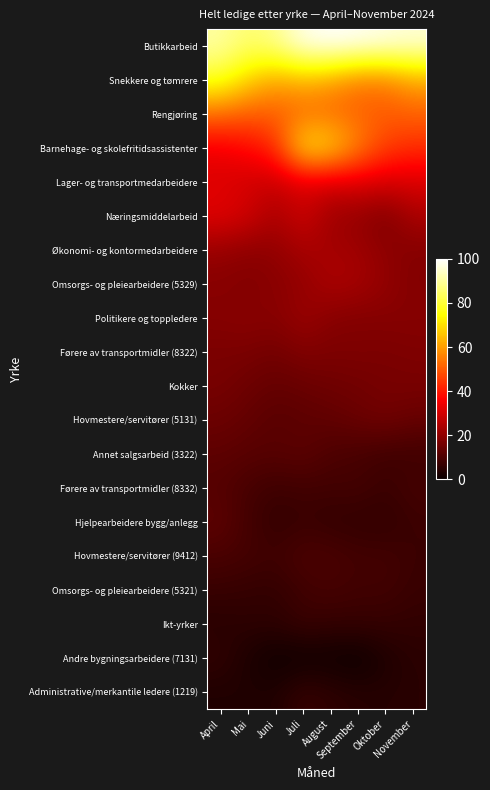

Reading left to right, list all the values displayed in this chart.

Butikkarbeid: April=90.7	Mai=85.1	Juni=88.6	Juli=98.1	August=100.0	September=99.2	Oktober=97.5	November=96.0
Snekkere og tømrere: April=78.3	Mai=68.3	Juni=61.1	Juli=64.0	August=60.5	September=54.6	Oktober=55.0	November=61.6
Rengjøring: April=53.1	Mai=50.3	Juni=50.6	Juli=51.5	August=51.8	September=51.0	Oktober=49.9	November=51.0
Barnehage- og skolefritidsassistenter: April=34.5	Mai=37.7	Juni=43.0	Juli=72.5	August=69.6	September=56.3	Oktober=46.0	November=43.4
Lager- og transportmedarbeidere: April=31.4	Mai=29.6	Juni=28.5	Juli=31.3	August=30.8	September=32.2	Oktober=31.1	November=31.2
Næringsmiddelarbeid: April=32.4	Mai=30.1	Juni=23.7	Juli=29.8	August=21.7	September=20.5	Oktober=17.2	November=24.0
Økonomi- og kontormedarbeidere: April=21.2	Mai=19.5	Juni=20.3	Juli=23.6	August=23.2	September=22.5	Oktober=19.6	November=18.3
Omsorgs- og pleiearbeidere (5329): April=18.7	Mai=17.9	Juni=19.0	Juli=20.5	August=24.2	September=23.3	Oktober=20.5	November=18.1
Politikere og toppledere: April=18.7	Mai=19.4	Juni=18.6	Juli=21.8	August=18.6	September=18.0	Oktober=18.5	November=18.7
Førere av transportmidler (8322): April=16.8	Mai=16.8	Juni=15.7	Juli=17.9	August=17.1	September=17.5	Oktober=17.0	November=17.4
Kokker: April=16.4	Mai=14.9	Juni=13.5	Juli=14.3	August=15.2	September=15.5	Oktober=16.4	November=16.6
Hovmestere/servitører (5131): April=14.7	Mai=13.3	Juni=11.7	Juli=12.4	August=13.0	September=14.5	Oktober=15.6	November=14.0
Annet salgsarbeid (3322): April=12.6	Mai=11.7	Juni=11.6	Juli=12.4	August=10.0	September=9.1	Oktober=8.0	November=7.9
Førere av transportmidler (8332): April=11.0	Mai=9.1	Juni=7.7	Juli=8.4	August=8.3	September=8.9	Oktober=7.2	November=9.0
Hjelpearbeidere bygg/anlegg: April=12.7	Mai=8.6	Juni=6.1	Juli=7.1	August=6.1	September=5.9	Oktober=5.7	November=7.5
Hovmestere/servitører (9412): April=9.6	Mai=8.9	Juni=8.1	Juli=10.3	August=9.9	September=8.6	Oktober=8.7	November=7.3
Omsorgs- og pleiearbeidere (5321): April=7.0	Mai=6.4	Juni=6.0	Juli=8.0	August=9.1	September=8.1	Oktober=8.4	November=7.0
Ikt-yrker: April=4.4	Mai=5.4	Juni=5.3	Juli=7.4	August=6.4	September=6.7	Oktober=6.5	November=5.9
Andre bygningsarbeidere (7131): April=6.1	Mai=2.7	Juni=0.7	Juli=0.5	August=0.8	September=0.0	Oktober=3.0	November=4.8
Administrative/merkantile ledere (1219): April=3.3	Mai=3.5	Juni=3.2	Juli=6.9	August=5.4	September=4.5	Oktober=4.2	November=4.7